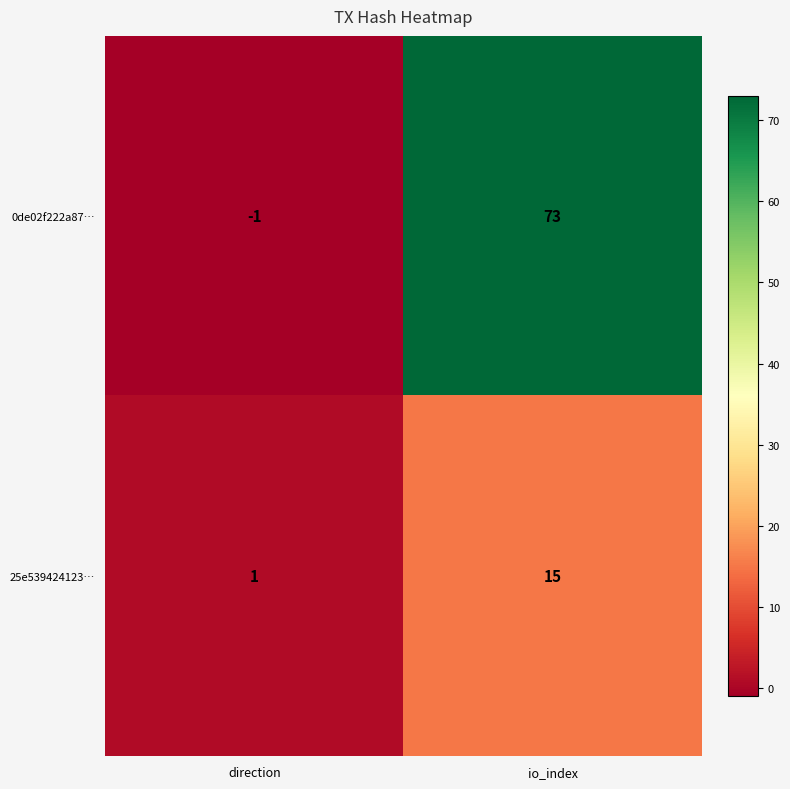

At io_index, list the series in order from largest to smallest.

0de02f222a87…, 25e539424123…